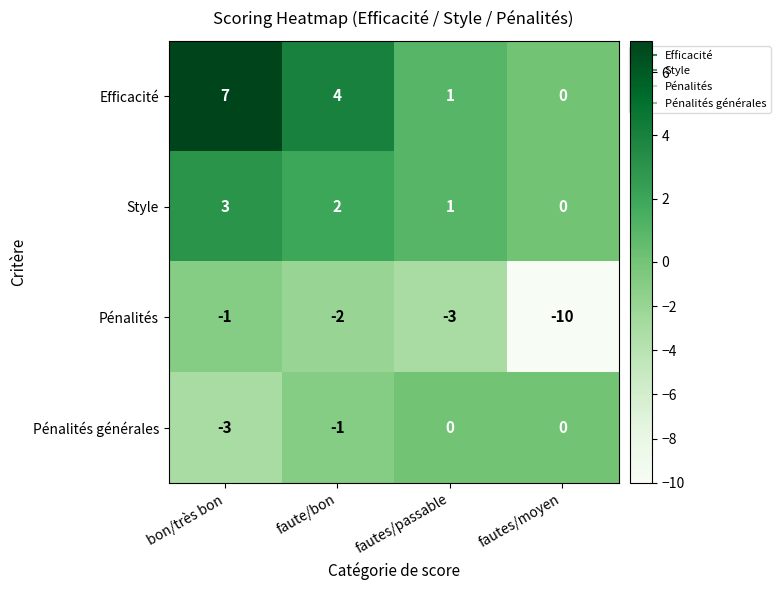

The Pénalités series shows -10 at fautes/moyen. True or false?

True